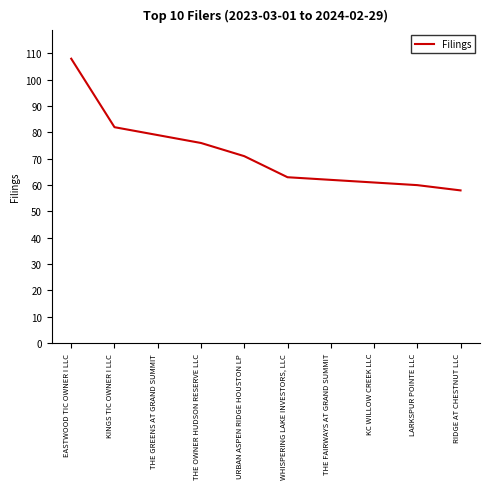

True or false: the data has more than 2 interior local peaks.

False